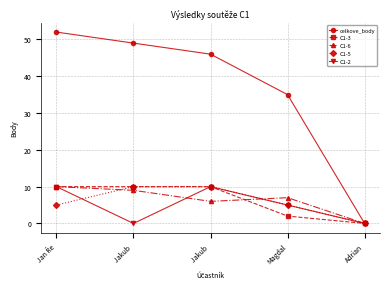

Reading left to right, what are all the values shown in this chart?

celkove_body: 52	49	46	35	0
C1-3: 10	10	10	2	0
C1-6: 10	9	6	7	0
C1-5: 5	10	10	5	0
C1-2: 10	0	10	5	0